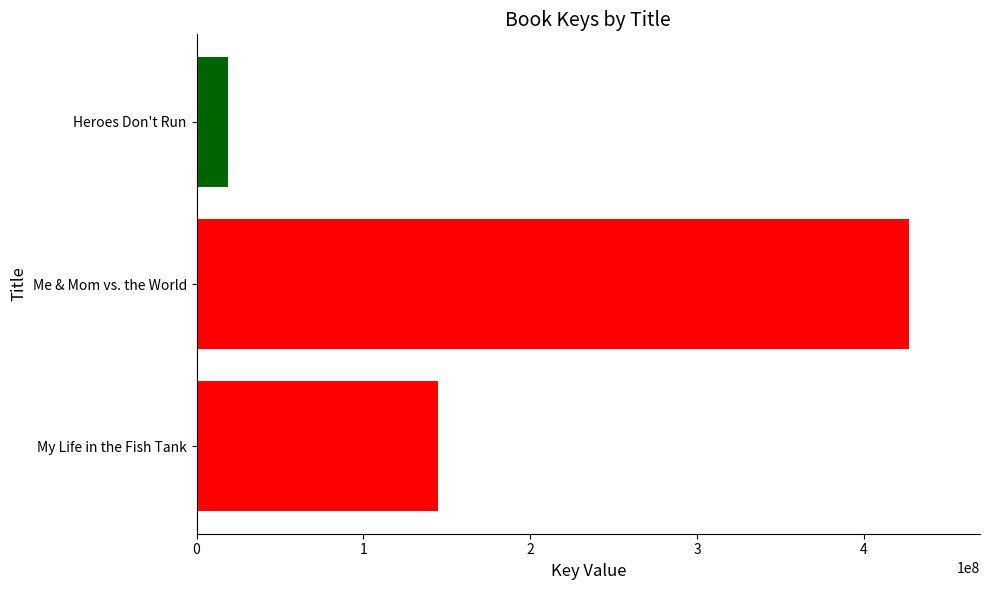

What value does the data have at My Life in the Fish Tank, to the nearest 50?

144627850